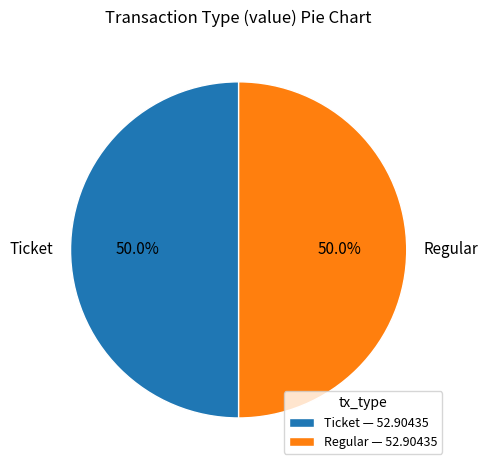

The Regular slice represents 99% of the pie. True or false?

False